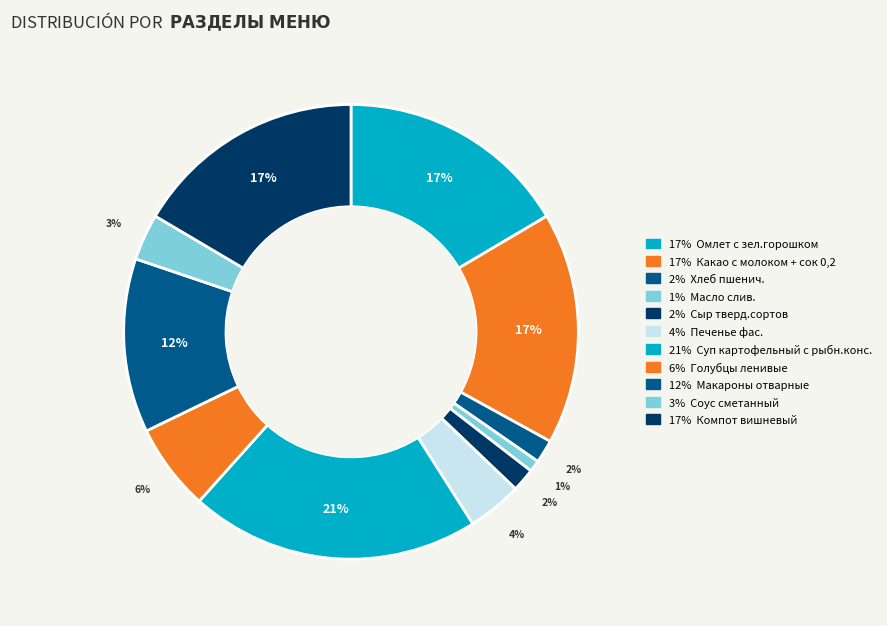

How many segments does this pie chart have?

11